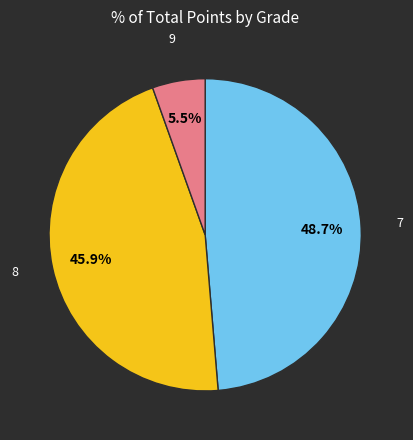

Is there any slice that represents more than half of the pie?

No